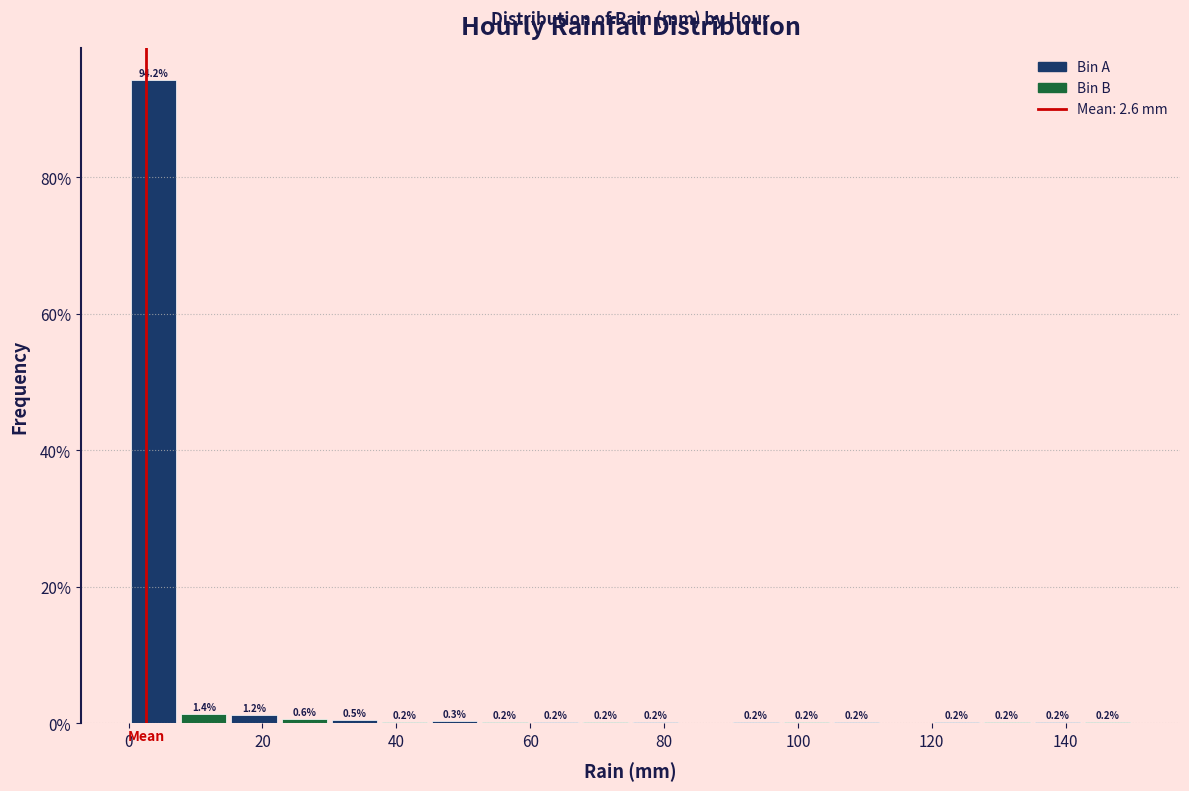

Read against the x-axis, roughly where is the centre of the tallest bar?

4